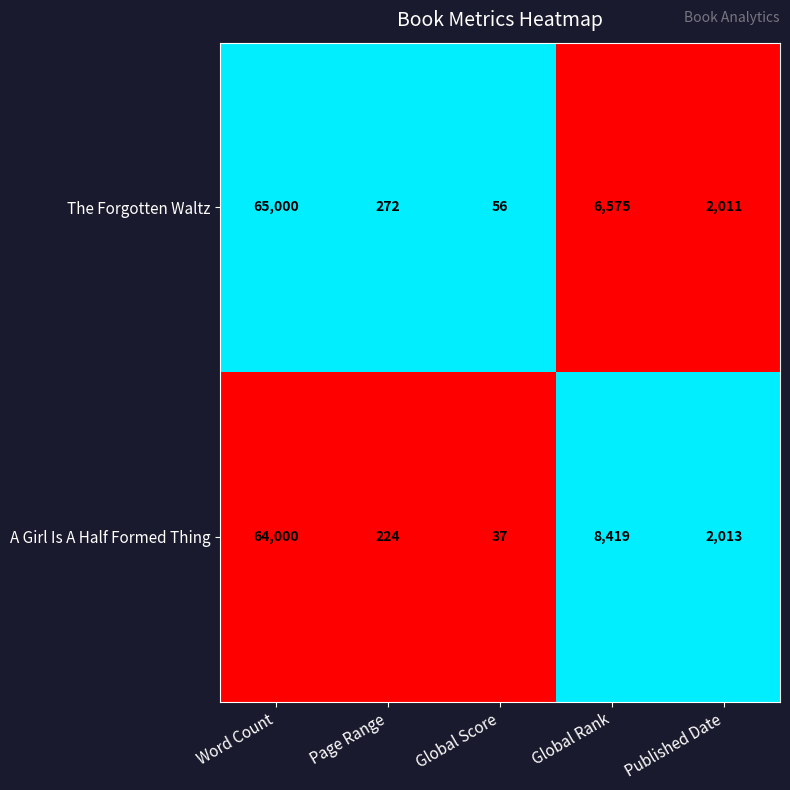

Reading right to left, what are all the values shown in this chart?

The Forgotten Waltz: 2011	6575	56	272	65000
A Girl Is A Half Formed Thing: 2013	8419	37	224	64000